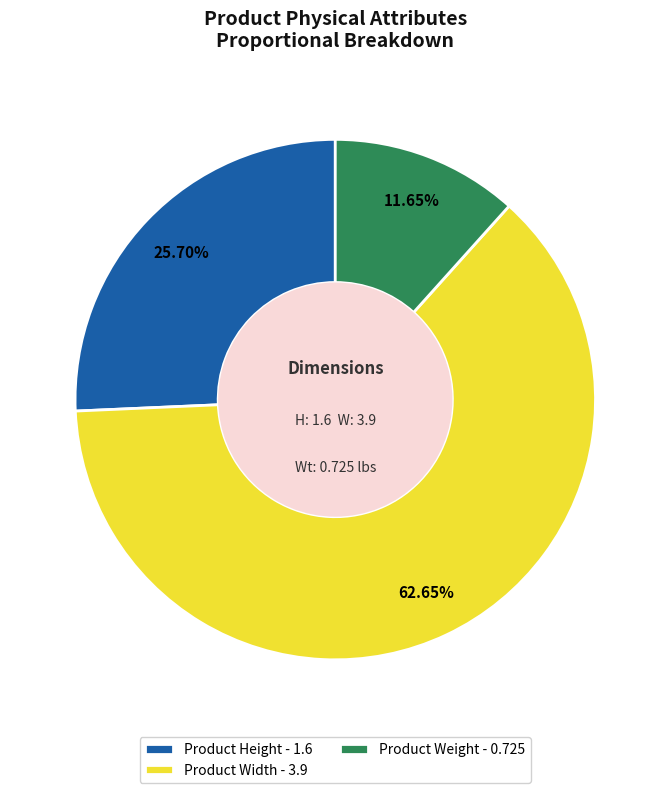

Does Product Width account for over 50% of the chart?

Yes